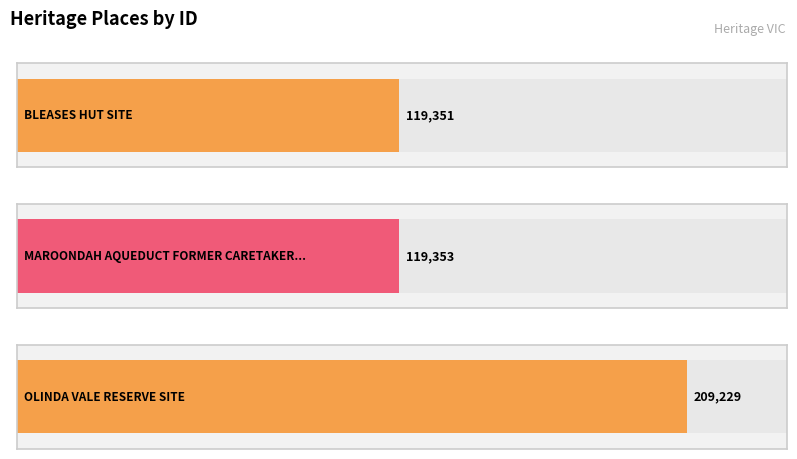

What is the maximum value shown in the chart?

209229